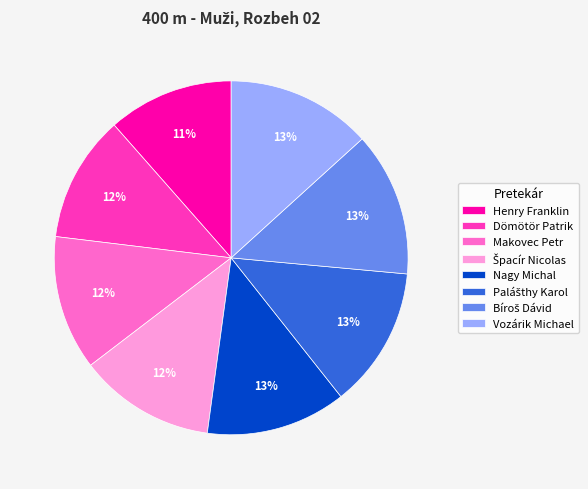

How many segments does this pie chart have?

8